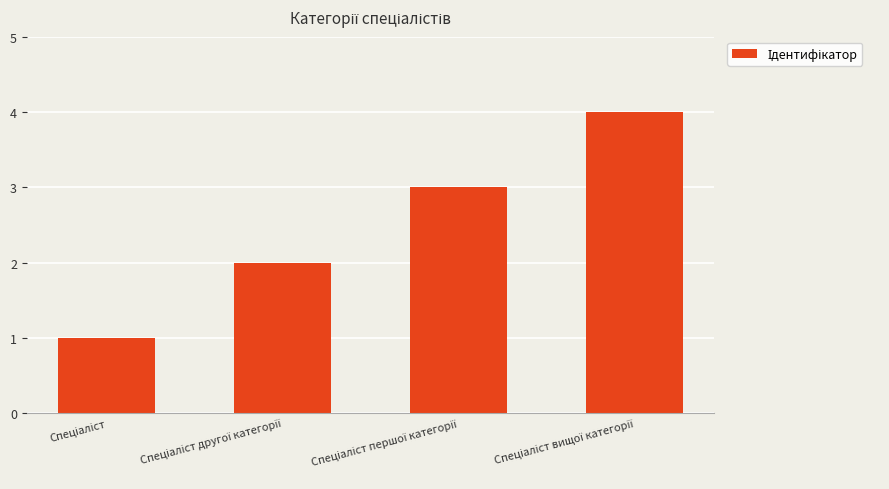

What is the maximum value shown in the chart?

4